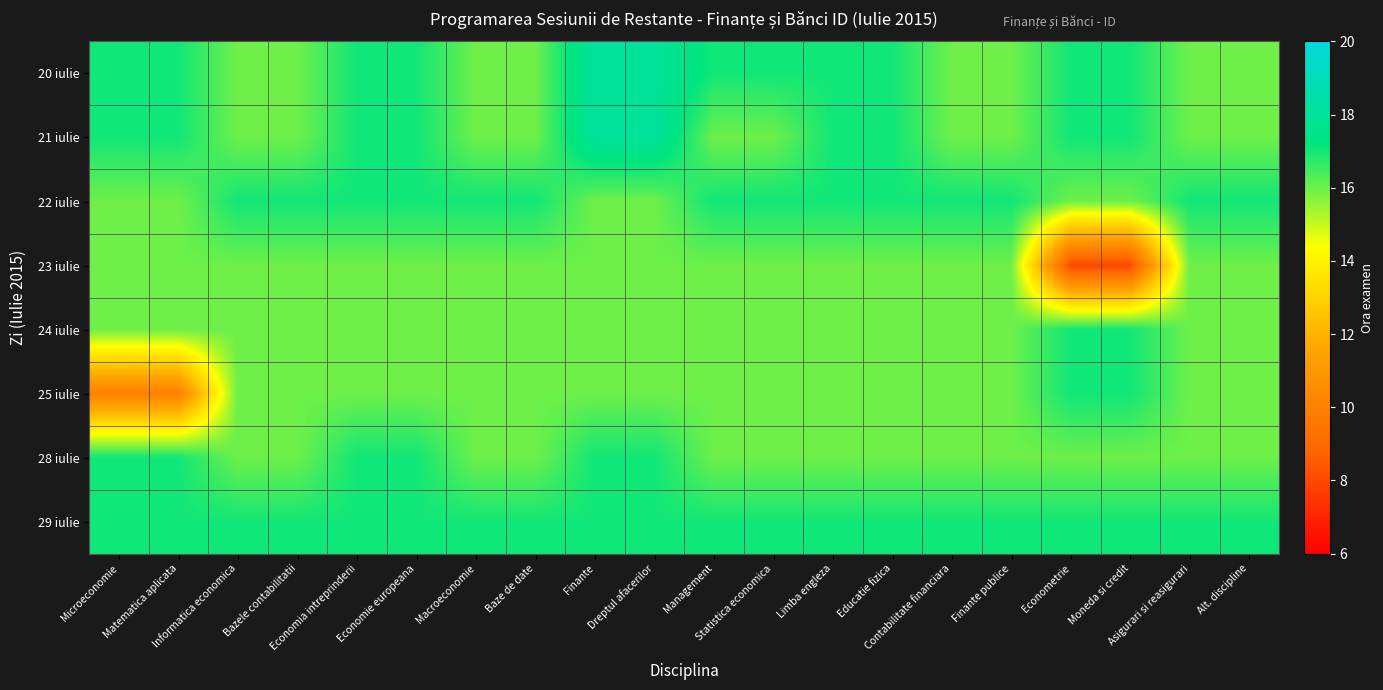

Reading left to right, transcribe all the data shown in this chart.

20 iulie: Microeconomie=17	Matematica aplicata=17	Informatica economica=16	Bazele contabilitatii=16	Economia intreprinderii=17	Economie europeana=17	Macroeconomie=16	Baze de date=16	Finante=18	Dreptul afacerilor=18	Management=17	Statistica economica=17	Limba engleza=17	Educatie fizica=17	Contabilitate financiara=16	Finante publice=16	Econometrie=17	Moneda si credit=17	Asigurari si reasigurari=16	Alt. discipline=16
21 iulie: Microeconomie=17	Matematica aplicata=17	Informatica economica=16	Bazele contabilitatii=16	Economia intreprinderii=17	Economie europeana=17	Macroeconomie=16	Baze de date=16	Finante=18	Dreptul afacerilor=18	Management=16	Statistica economica=16	Limba engleza=17	Educatie fizica=17	Contabilitate financiara=16	Finante publice=16	Econometrie=17	Moneda si credit=17	Asigurari si reasigurari=16	Alt. discipline=16
22 iulie: Microeconomie=16	Matematica aplicata=16	Informatica economica=17	Bazele contabilitatii=17	Economia intreprinderii=17	Economie europeana=17	Macroeconomie=17	Baze de date=17	Finante=16	Dreptul afacerilor=16	Management=17	Statistica economica=17	Limba engleza=17	Educatie fizica=17	Contabilitate financiara=17	Finante publice=17	Econometrie=16	Moneda si credit=16	Asigurari si reasigurari=17	Alt. discipline=17
23 iulie: Microeconomie=16	Matematica aplicata=16	Informatica economica=16	Bazele contabilitatii=16	Economia intreprinderii=16	Economie europeana=16	Macroeconomie=16	Baze de date=16	Finante=16	Dreptul afacerilor=16	Management=16	Statistica economica=16	Limba engleza=16	Educatie fizica=16	Contabilitate financiara=16	Finante publice=16	Econometrie=8	Moneda si credit=8	Asigurari si reasigurari=16	Alt. discipline=16
24 iulie: Microeconomie=16	Matematica aplicata=16	Informatica economica=16	Bazele contabilitatii=16	Economia intreprinderii=16	Economie europeana=16	Macroeconomie=16	Baze de date=16	Finante=16	Dreptul afacerilor=16	Management=16	Statistica economica=16	Limba engleza=16	Educatie fizica=16	Contabilitate financiara=16	Finante publice=16	Econometrie=17	Moneda si credit=17	Asigurari si reasigurari=16	Alt. discipline=16
25 iulie: Microeconomie=10	Matematica aplicata=10	Informatica economica=16	Bazele contabilitatii=16	Economia intreprinderii=16	Economie europeana=16	Macroeconomie=16	Baze de date=16	Finante=16	Dreptul afacerilor=16	Management=16	Statistica economica=16	Limba engleza=16	Educatie fizica=16	Contabilitate financiara=16	Finante publice=16	Econometrie=17	Moneda si credit=17	Asigurari si reasigurari=16	Alt. discipline=16
28 iulie: Microeconomie=17	Matematica aplicata=17	Informatica economica=16	Bazele contabilitatii=16	Economia intreprinderii=17	Economie europeana=17	Macroeconomie=16	Baze de date=16	Finante=17	Dreptul afacerilor=17	Management=16	Statistica economica=16	Limba engleza=16	Educatie fizica=16	Contabilitate financiara=16	Finante publice=16	Econometrie=16	Moneda si credit=16	Asigurari si reasigurari=16	Alt. discipline=16
29 iulie: Microeconomie=17	Matematica aplicata=17	Informatica economica=17	Bazele contabilitatii=17	Economia intreprinderii=17	Economie europeana=17	Macroeconomie=17	Baze de date=17	Finante=17	Dreptul afacerilor=17	Management=17	Statistica economica=17	Limba engleza=17	Educatie fizica=17	Contabilitate financiara=17	Finante publice=17	Econometrie=17	Moneda si credit=17	Asigurari si reasigurari=17	Alt. discipline=17